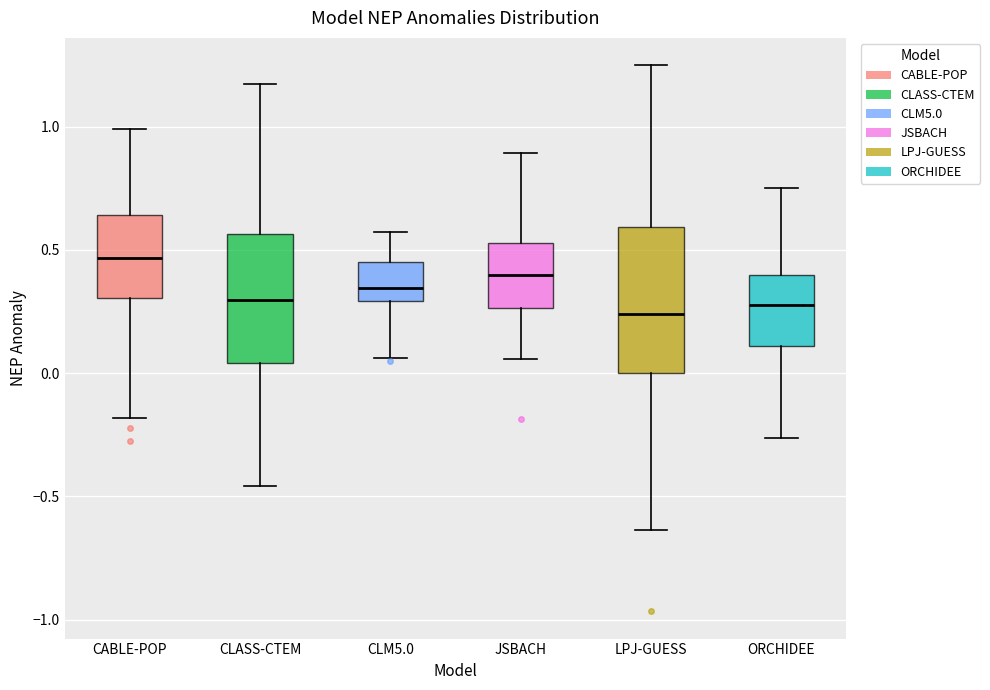

Reading left to right, read every box against the y-axis: the position of its median line, the range the box covers, and the ends of its whiskers. The values are not printed on the chart, so give them approximately, as read against the axis.

CABLE-POP: median 0.45, box 0.30 to 0.65, whiskers -0.20 to 1.00
CLASS-CTEM: median 0.30, box 0.05 to 0.55, whiskers -0.45 to 1.15
CLM5.0: median 0.35, box 0.30 to 0.45, whiskers 0.05 to 0.55
JSBACH: median 0.40, box 0.25 to 0.55, whiskers 0.05 to 0.90
LPJ-GUESS: median 0.25, box 0.00 to 0.60, whiskers -0.65 to 1.25
ORCHIDEE: median 0.30, box 0.10 to 0.40, whiskers -0.25 to 0.75